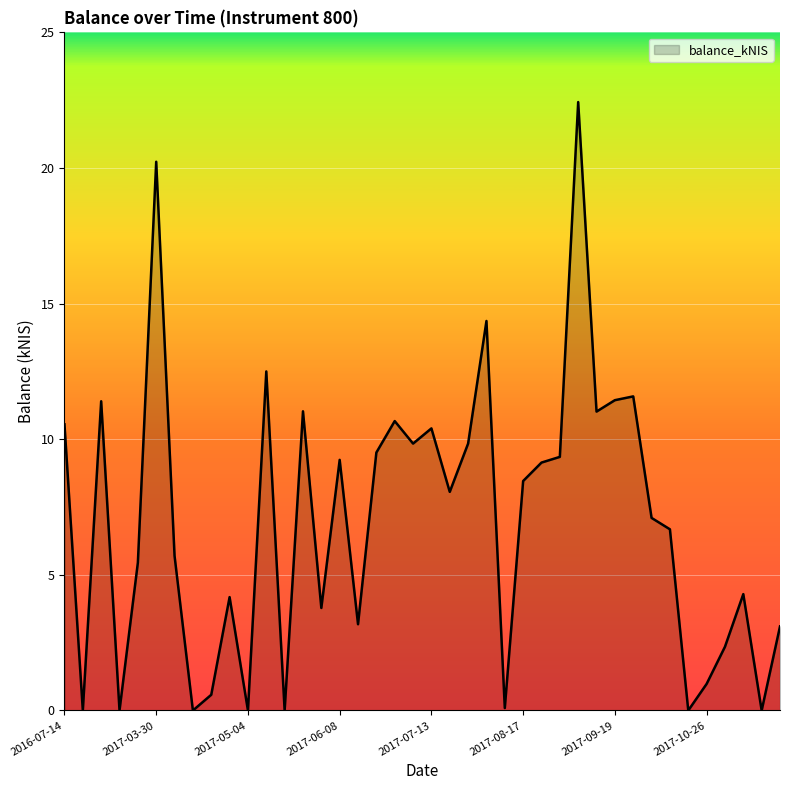

What is the greatest value displayed?

22.4